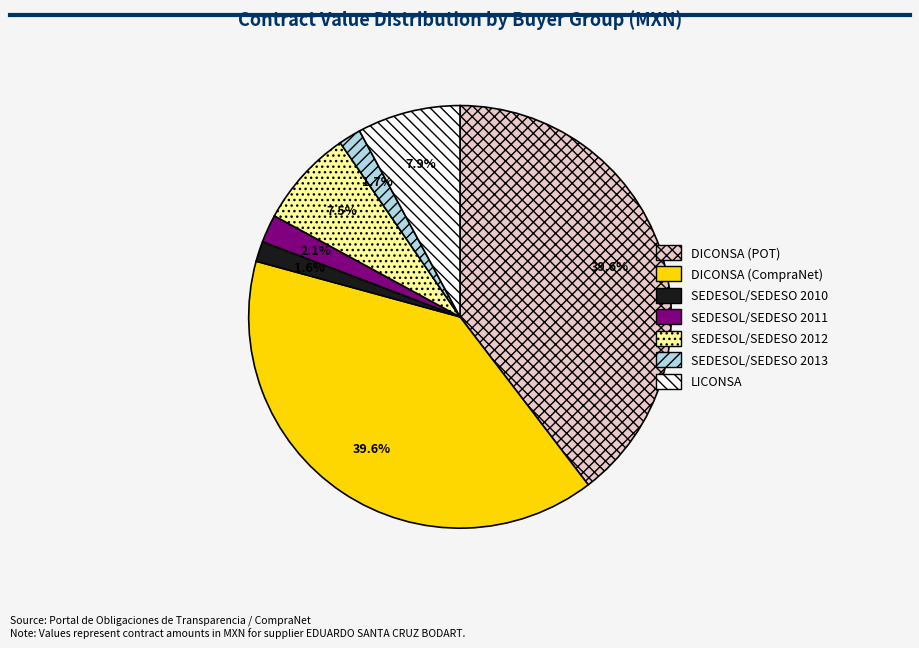

What is the ratio of the value at SEDESOL/SEDESO 2012 to the value at SEDESOL/SEDESO 2013?

4.4